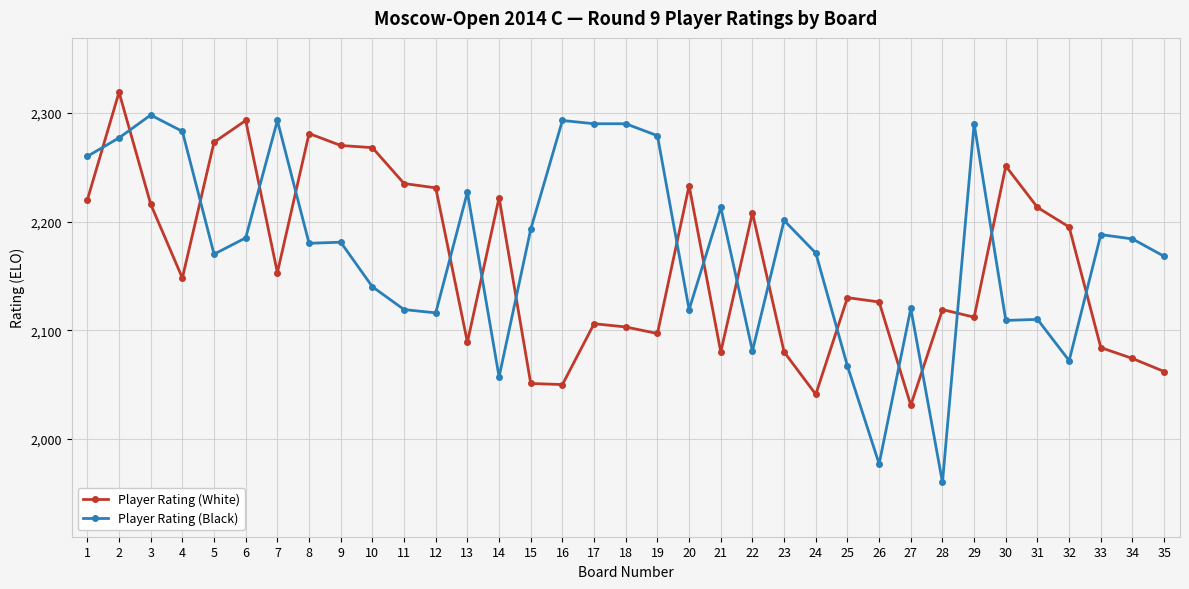

What are all the series names shown in the legend?

Player Rating (White), Player Rating (Black)